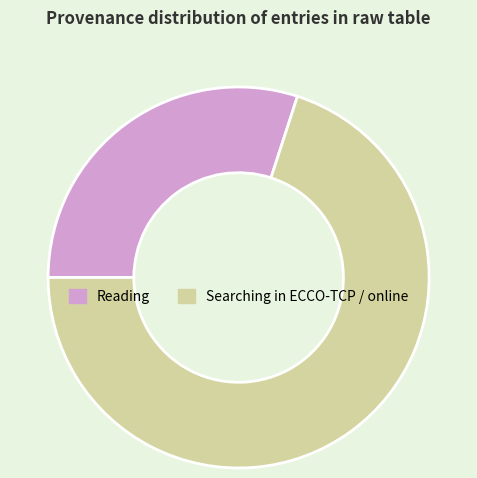

How many slices are in this pie chart?

2